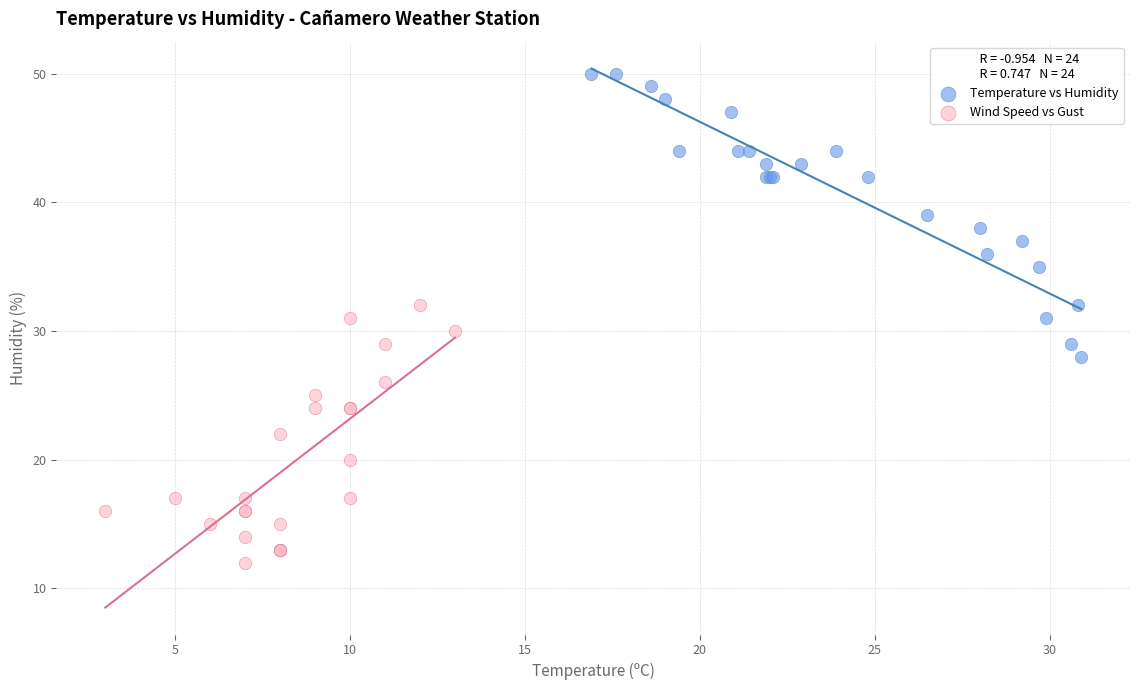

Which series reaches the maximum Y coordinate?

Temperature vs Humidity